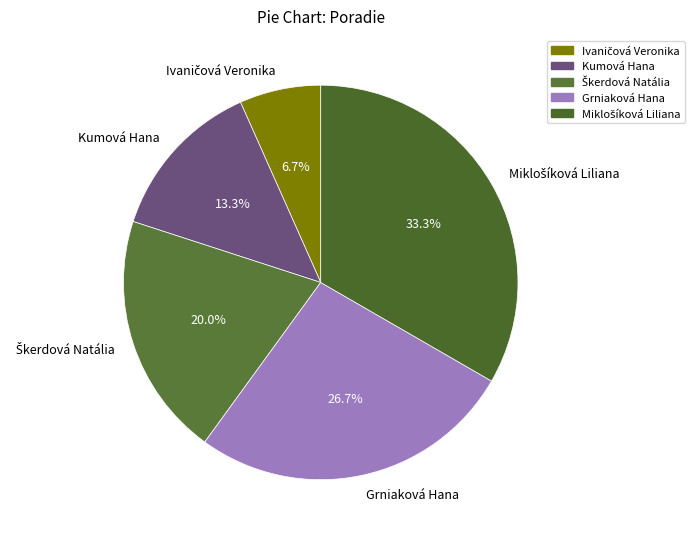

How many slices are in this pie chart?

5